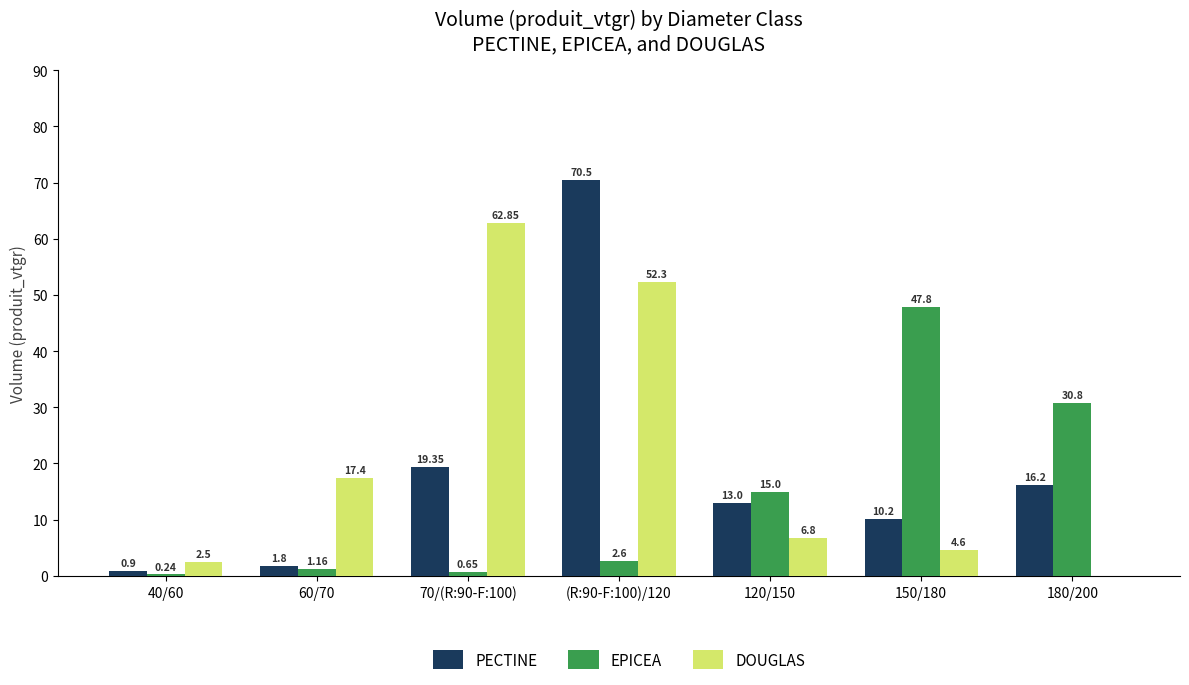

What is the sum of the DOUGLAS values at 70/(R:90-F:100) and (R:90-F:100)/120?

115.2